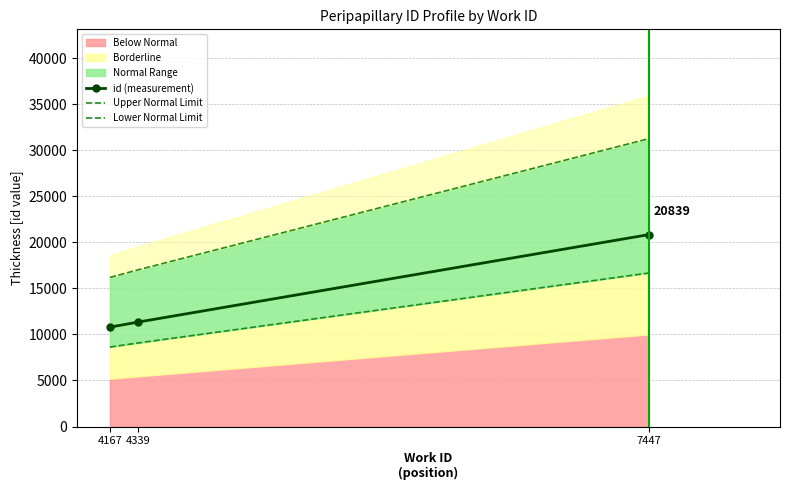

At which category is the sum across all series the highest?

7447